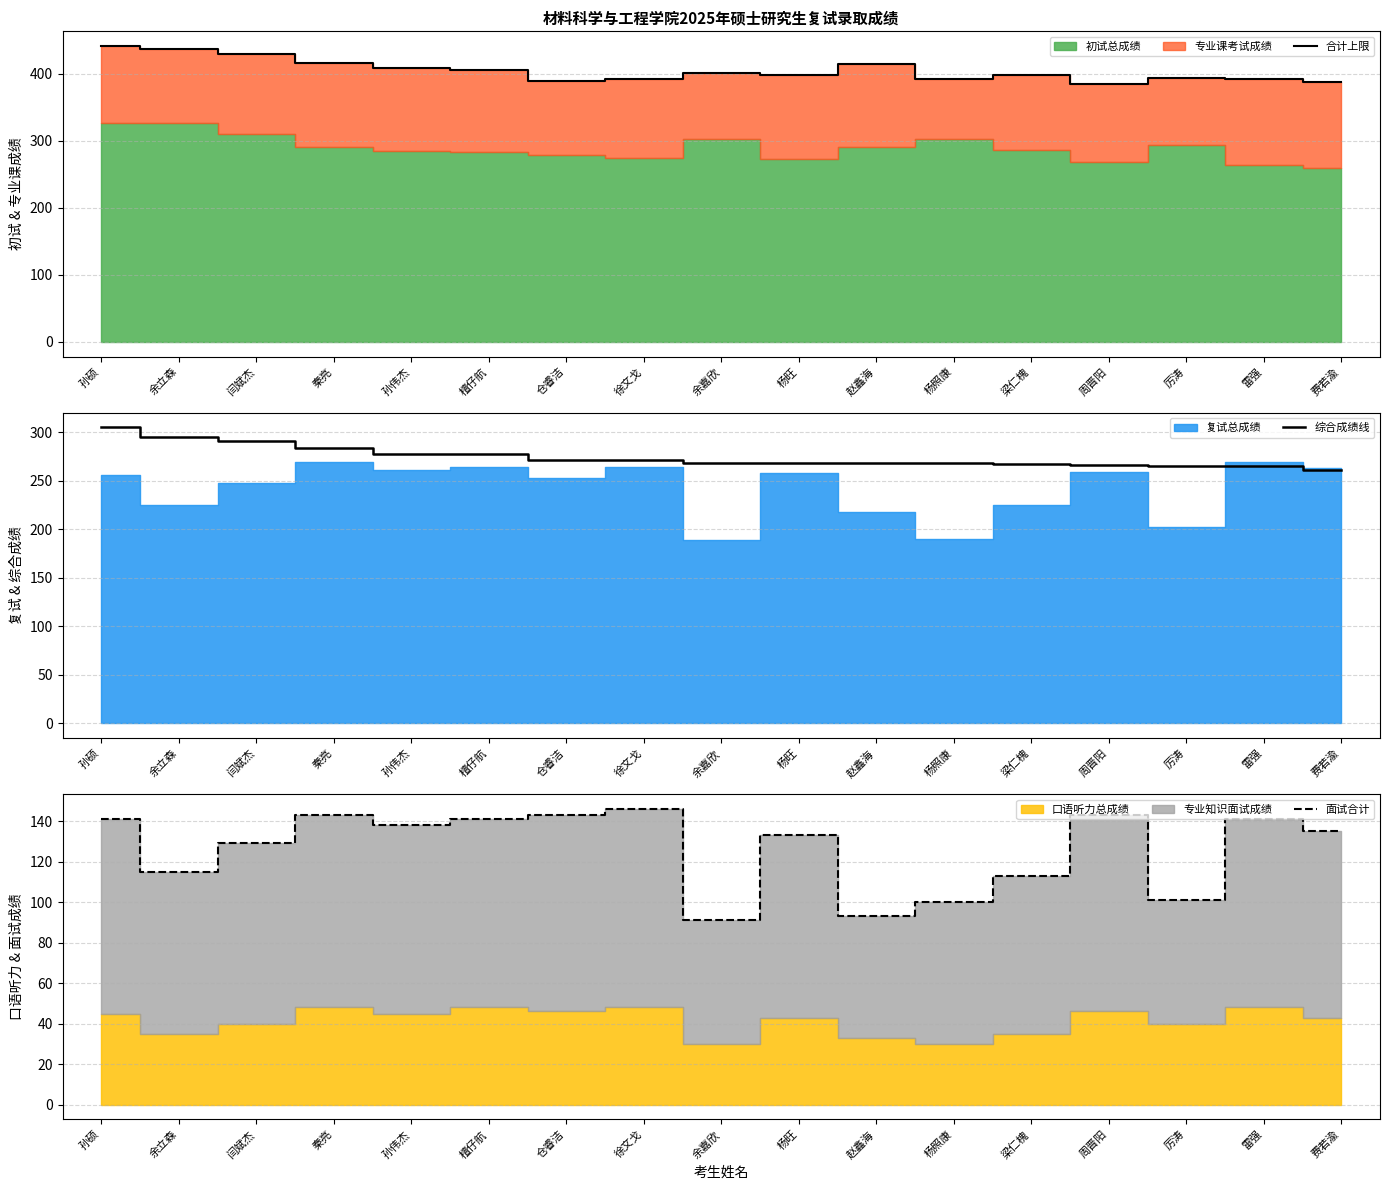

True or false: 合计上限 and 综合成绩线 cross at least once.

False